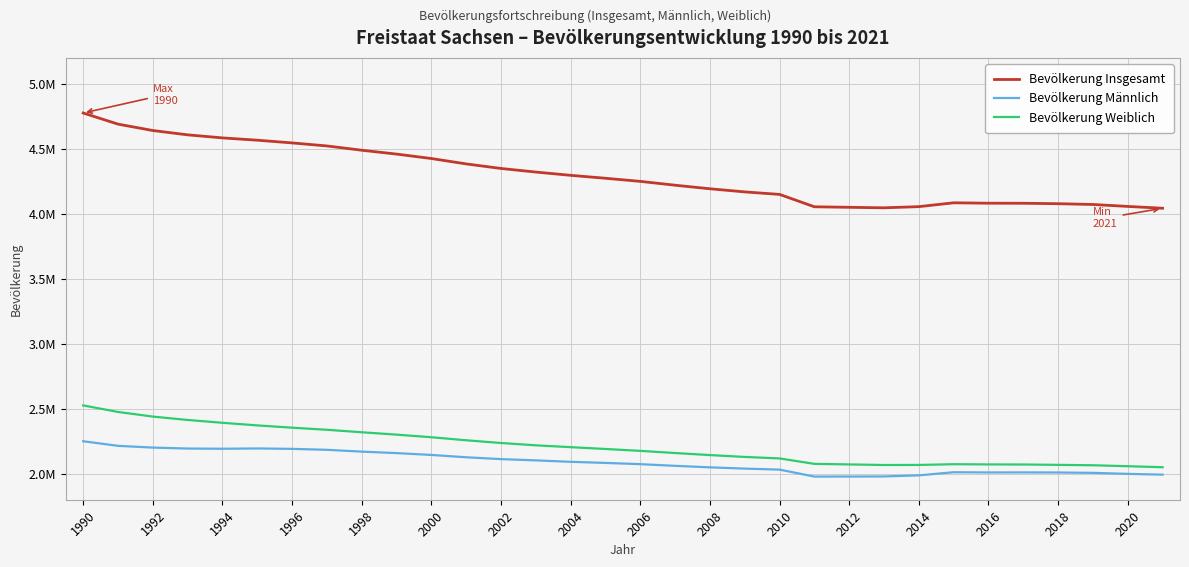

What are all the series names shown in the legend?

Bevölkerung Insgesamt, Bevölkerung Männlich, Bevölkerung Weiblich